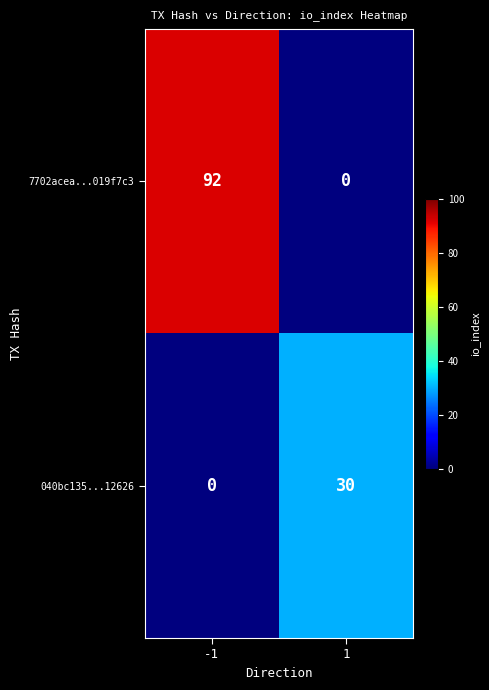

What is the greatest value displayed?

92